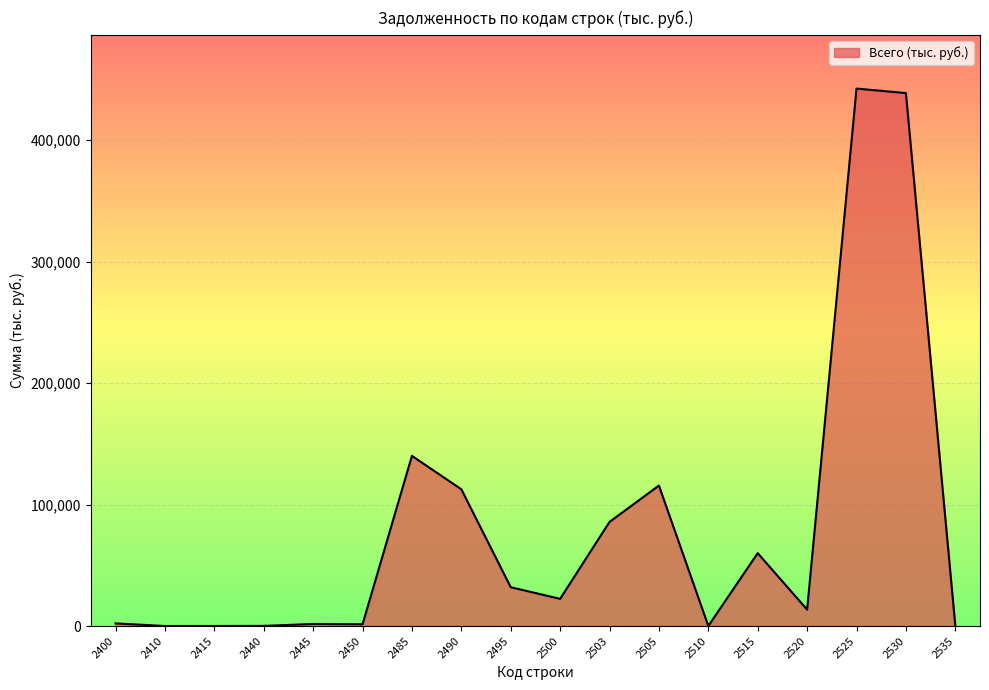

The value at 2485 is 197092. True or false?

False